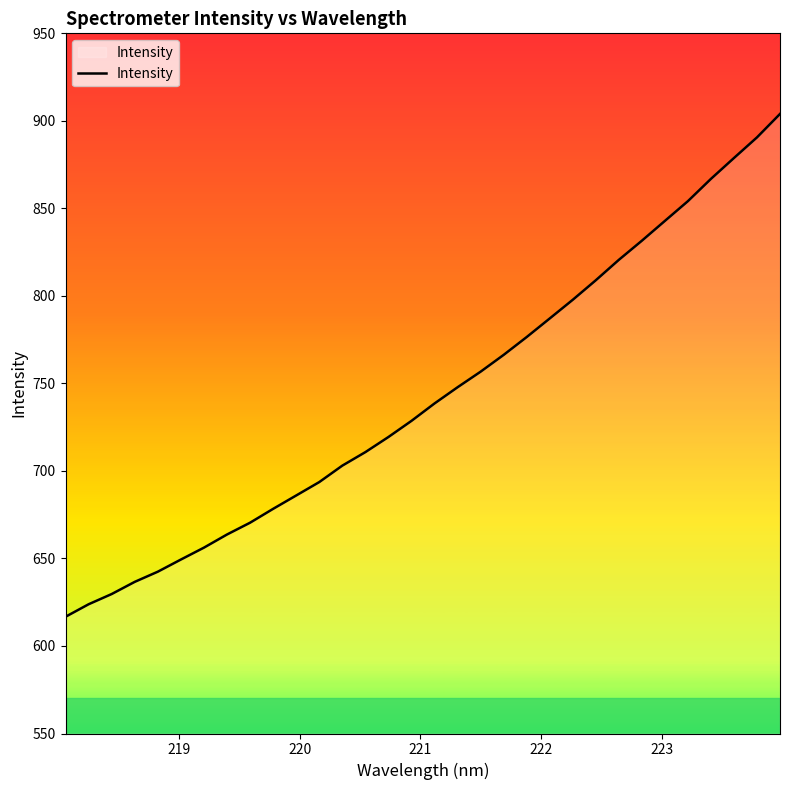

What is the minimum value shown in the chart?

616.7